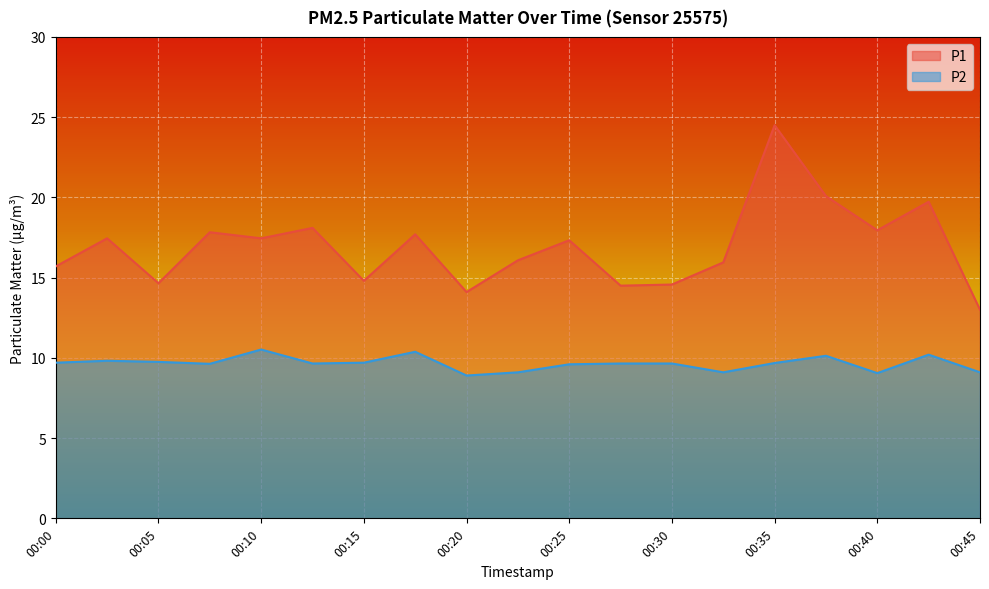

Where is P1 nearest to the value 18?

00:40